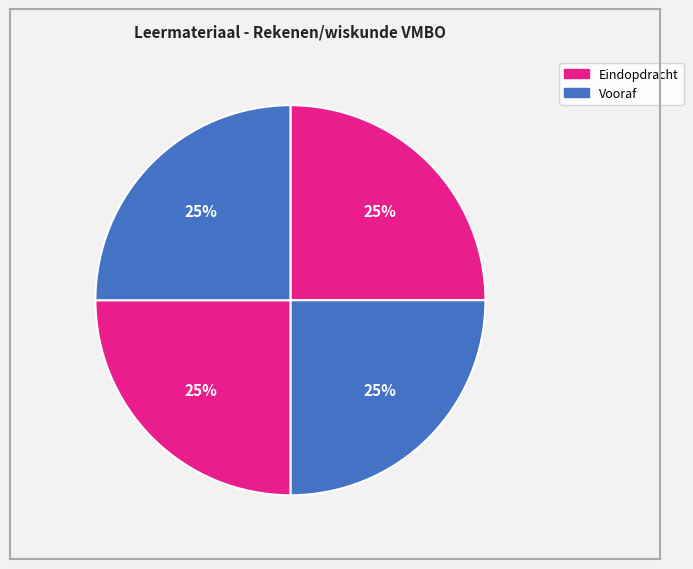

How many slices are in this pie chart?

4